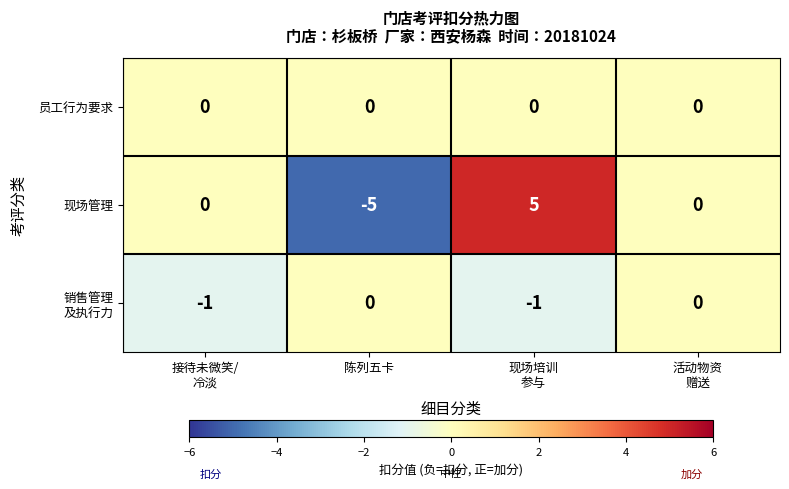

What is the maximum value shown in the chart?

5